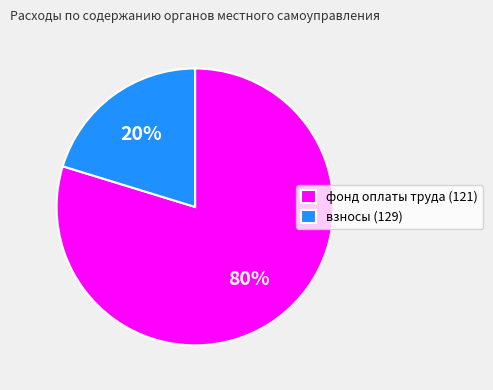

To the nearest percent, what is the average slice percentage?

50%